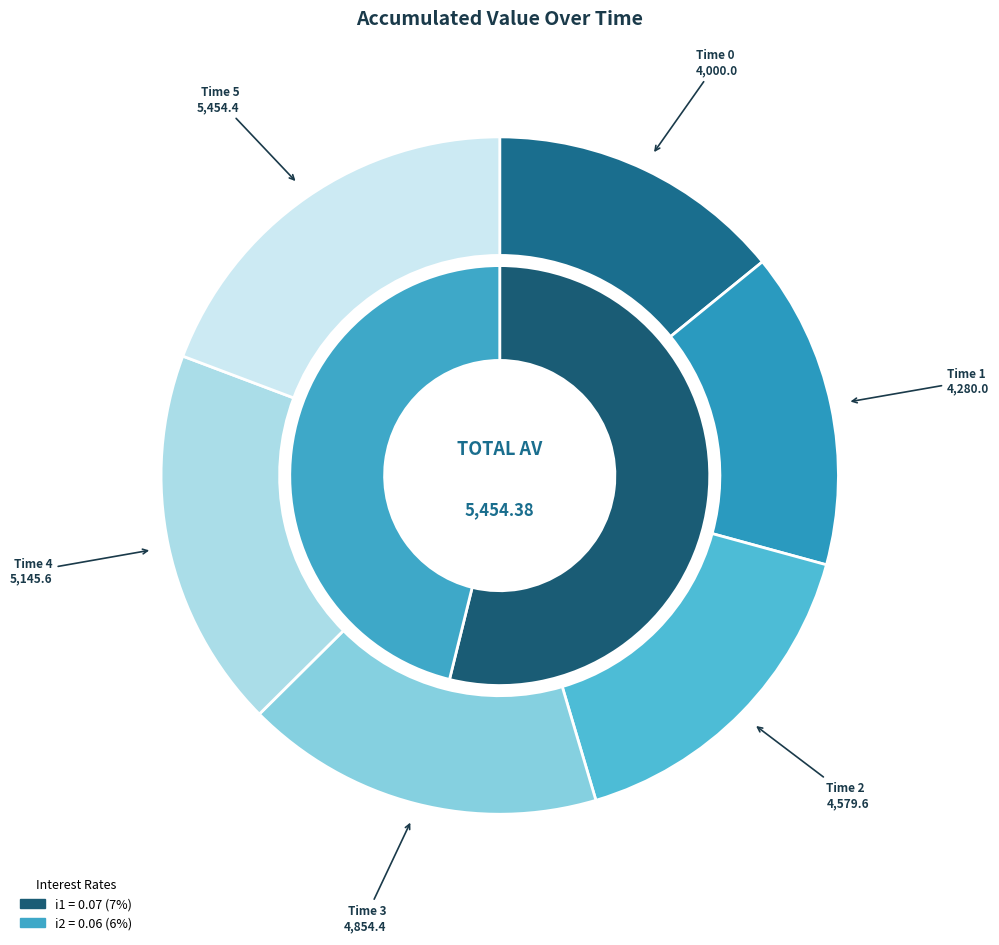

How much of the chart is everything except Time 4?

81.8%